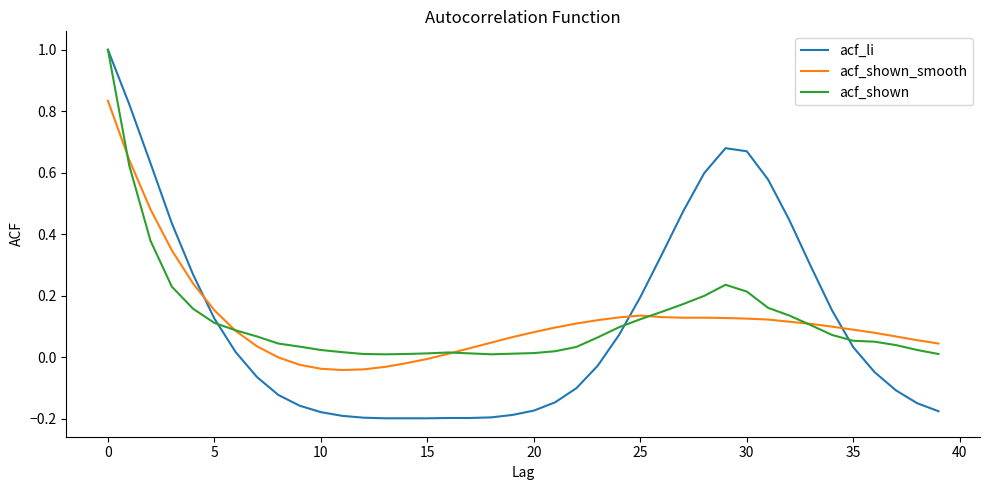

Which series has the largest range (max minus min)?

acf_li